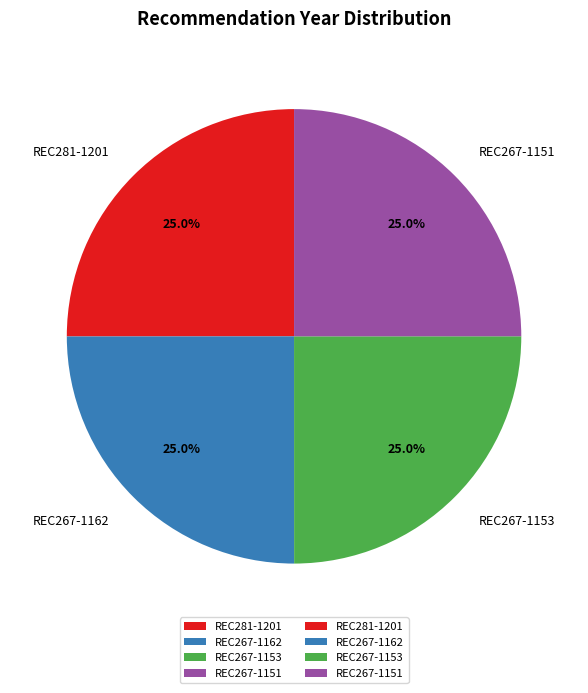

To the nearest percent, what portion does REC267-1162 represent?

25%